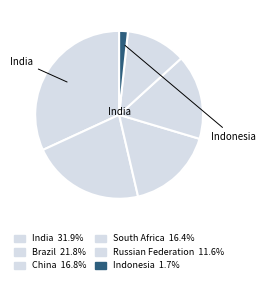

Does any single category account for the majority?

No